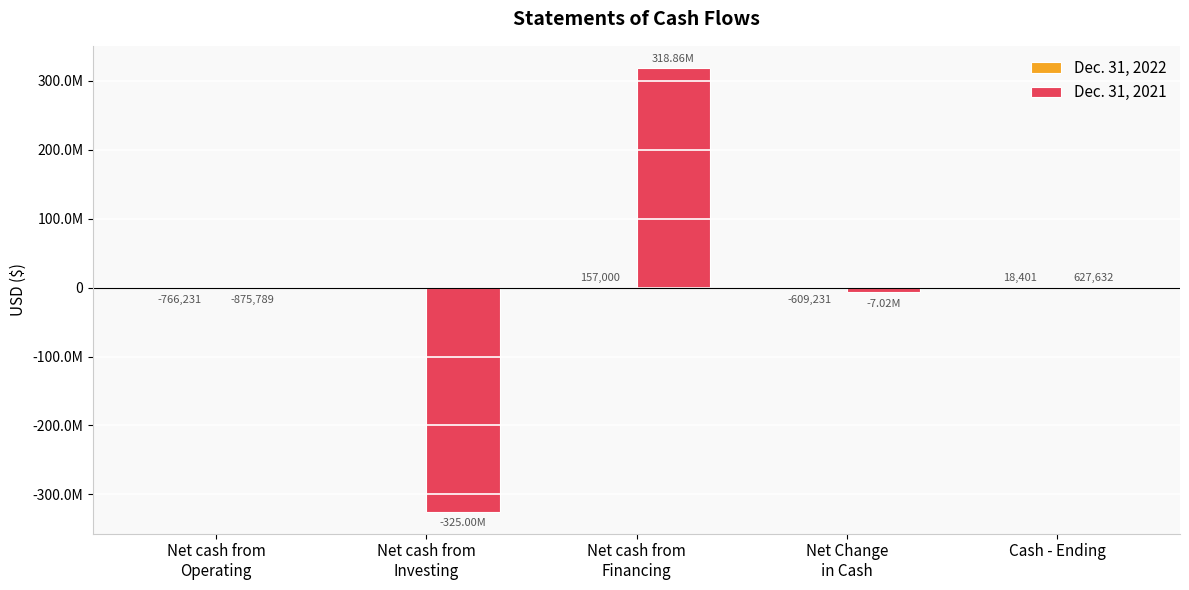

Is the value of Dec. 31, 2022 at Net cash from
Investing greater than the value of Dec. 31, 2021 at Net cash from
Operating?

Yes